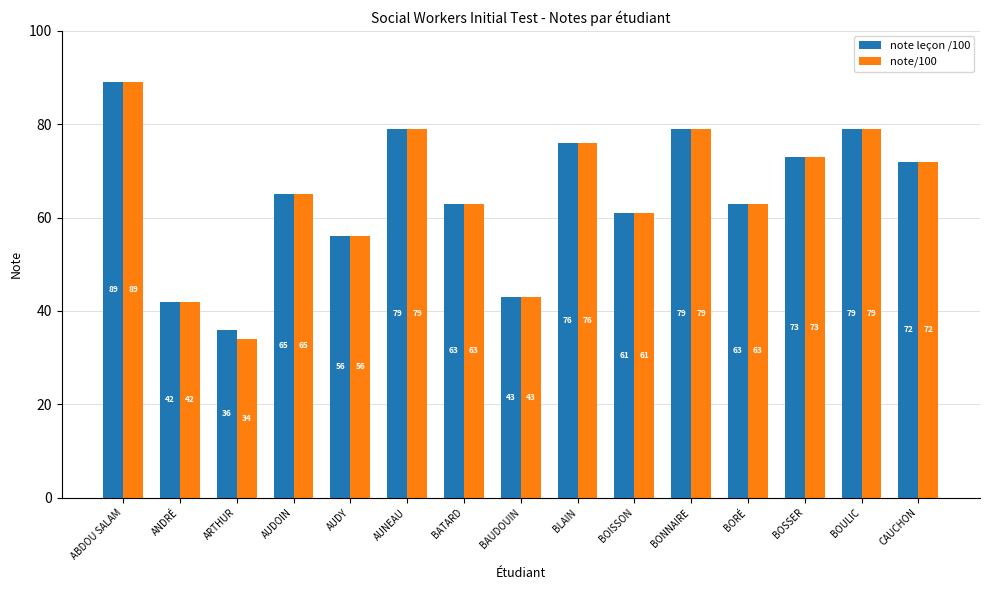

Where is note/100 nearest to the value 61?

BOISSON